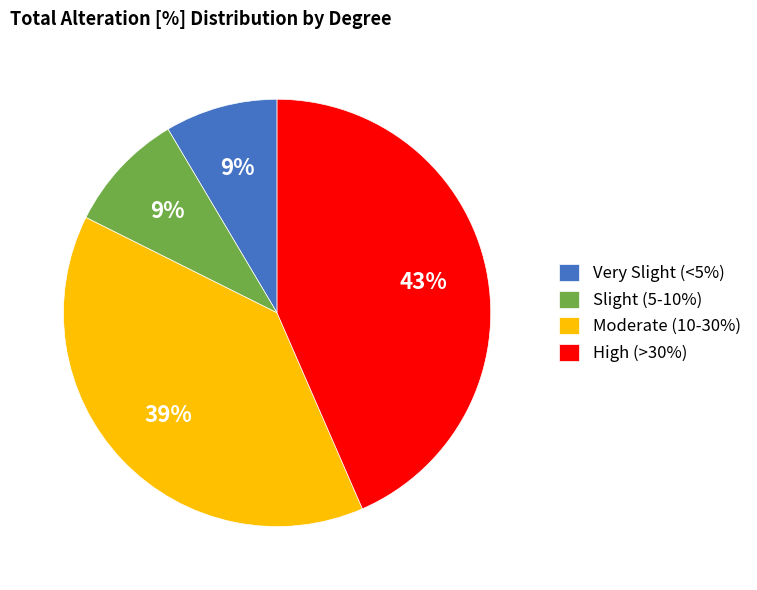

How many slices are in this pie chart?

4